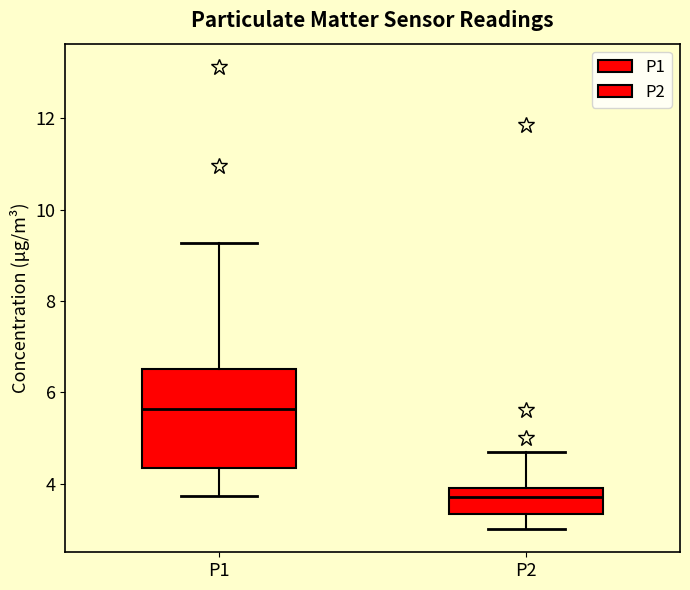

Reading left to right, transcribe this box plot: for each box, give where its median line is, the range the box spans, and where its two whiskers end, as read against the y-axis. The values are not printed on the chart, so give them approximately, as read against the axis.

P1: median 5.6, box 4.4 to 6.6, whiskers 3.8 to 9.2
P2: median 3.8, box 3.4 to 4.0, whiskers 3.0 to 4.6